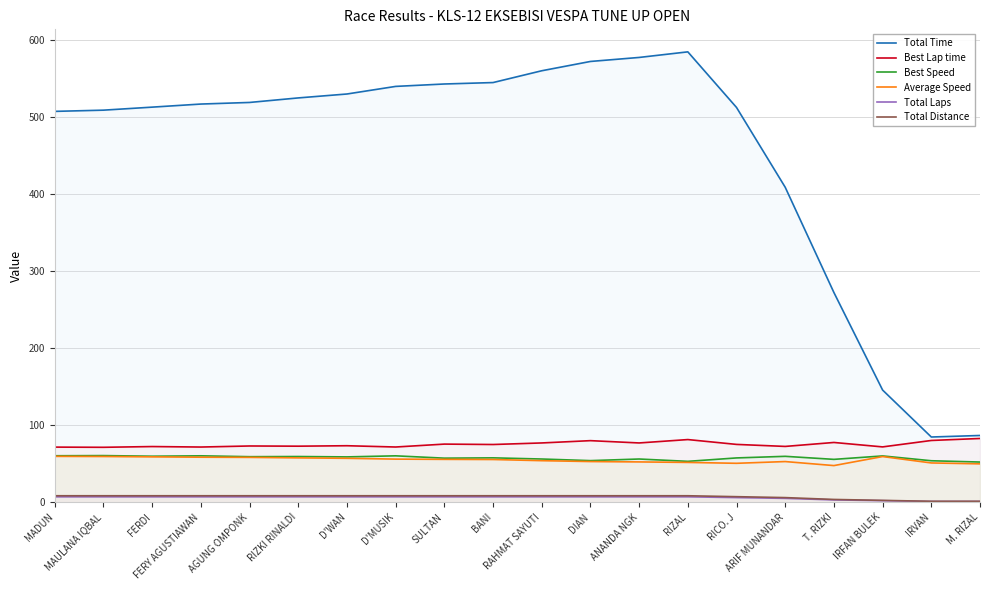

Reading left to right, extract all data points from this chart.

Total Time: 507.6	509.2	513.2	517.2	519.2	525.1	530.2	540.1	543.2	545.1	560.4	572.5	577.7	585.0	512.7	409.1	272.3	145.7	84.7	86.7
Best Lap time: 71.6	71.3	72.3	71.7	73.0	72.8	73.4	71.7	75.5	75.0	77.0	80.0	77.0	81.4	75.1	72.5	77.6	71.9	80.2	82.8
Best Speed: 60.4	60.6	59.7	60.3	59.1	59.4	58.9	60.2	57.2	57.6	56.1	54.0	56.1	53.1	57.5	59.6	55.7	60.1	53.9	52.2
Average Speed: 59.6	59.4	58.9	58.5	58.2	57.6	57.0	56.0	55.7	55.5	54.0	52.8	52.3	51.7	50.6	52.8	47.6	59.3	51.0	49.8
Total Laps: 7.0	7.0	7.0	7.0	7.0	7.0	7.0	7.0	7.0	7.0	7.0	7.0	7.0	7.0	6.0	5.0	3.0	2.0	1.0	1.0
Total Distance: 8.4	8.4	8.4	8.4	8.4	8.4	8.4	8.4	8.4	8.4	8.4	8.4	8.4	8.4	7.2	6.0	3.6	2.4	1.2	1.2